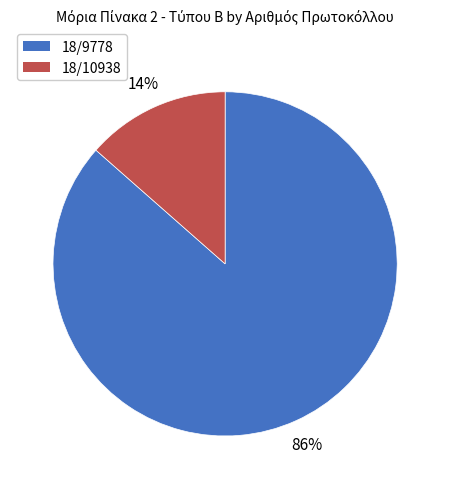

Is it true that 18/9778 is 86% of the pie?

True